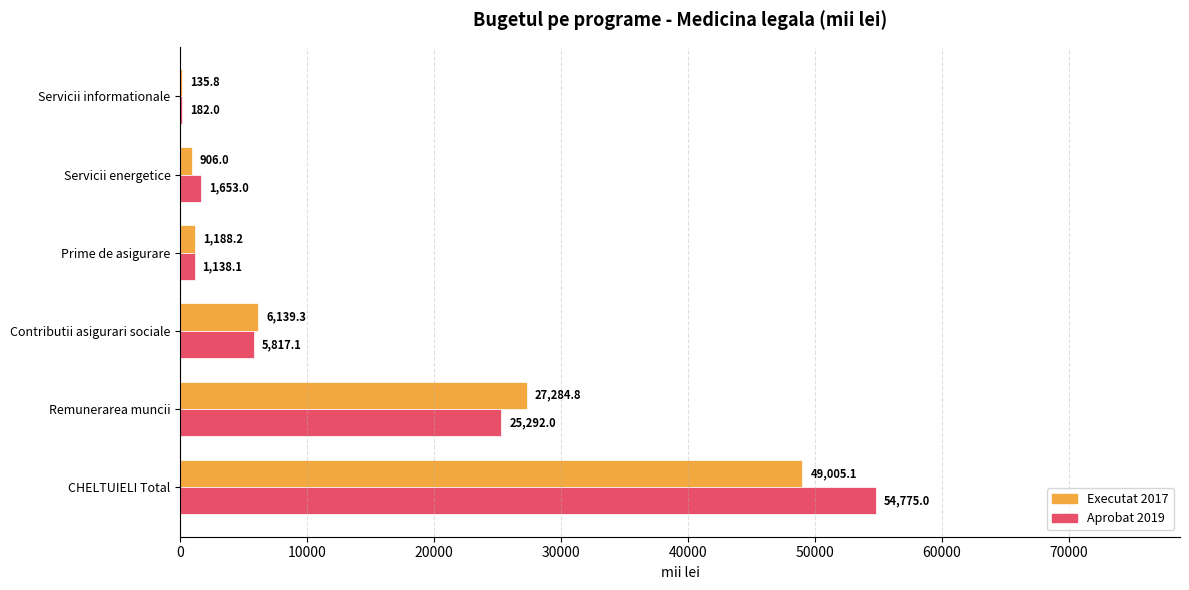

What is the greatest value displayed?

54775.0